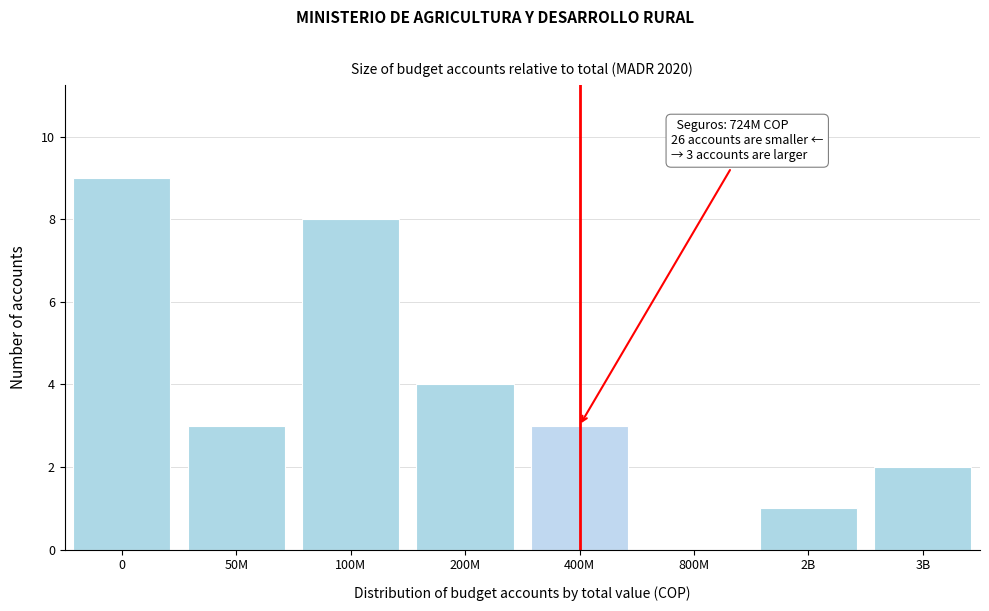

Reading left to right, list all the values displayed in this chart.

0=9	50M=3	100M=8	200M=4	400M=3	800M=0	2B=1	3B=2